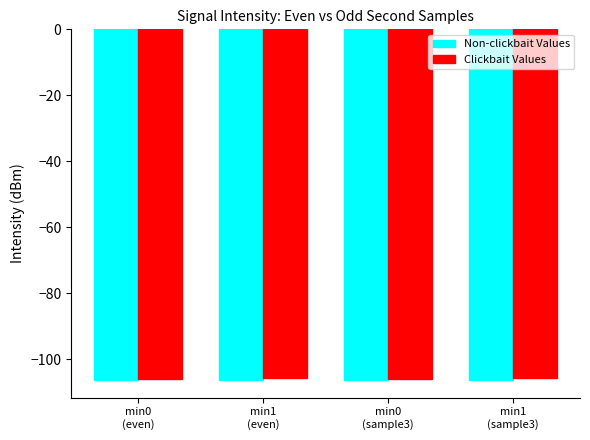

What is the difference between the second highest and minimum values in the Non-clickbait Values series?

0.1